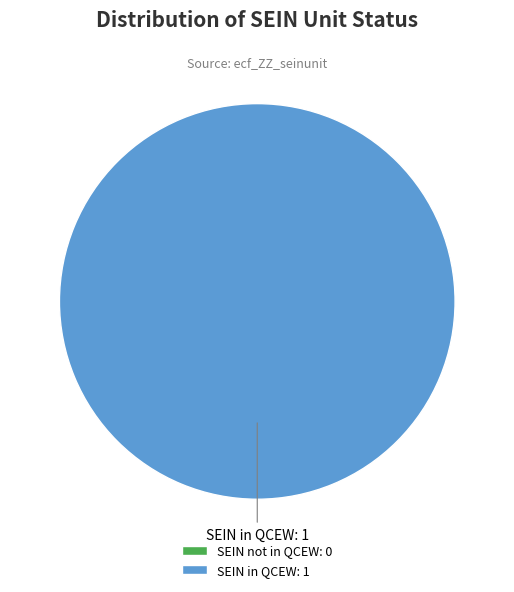

What is the change in value from SEIN not in QCEW to SEIN in QCEW?

+1